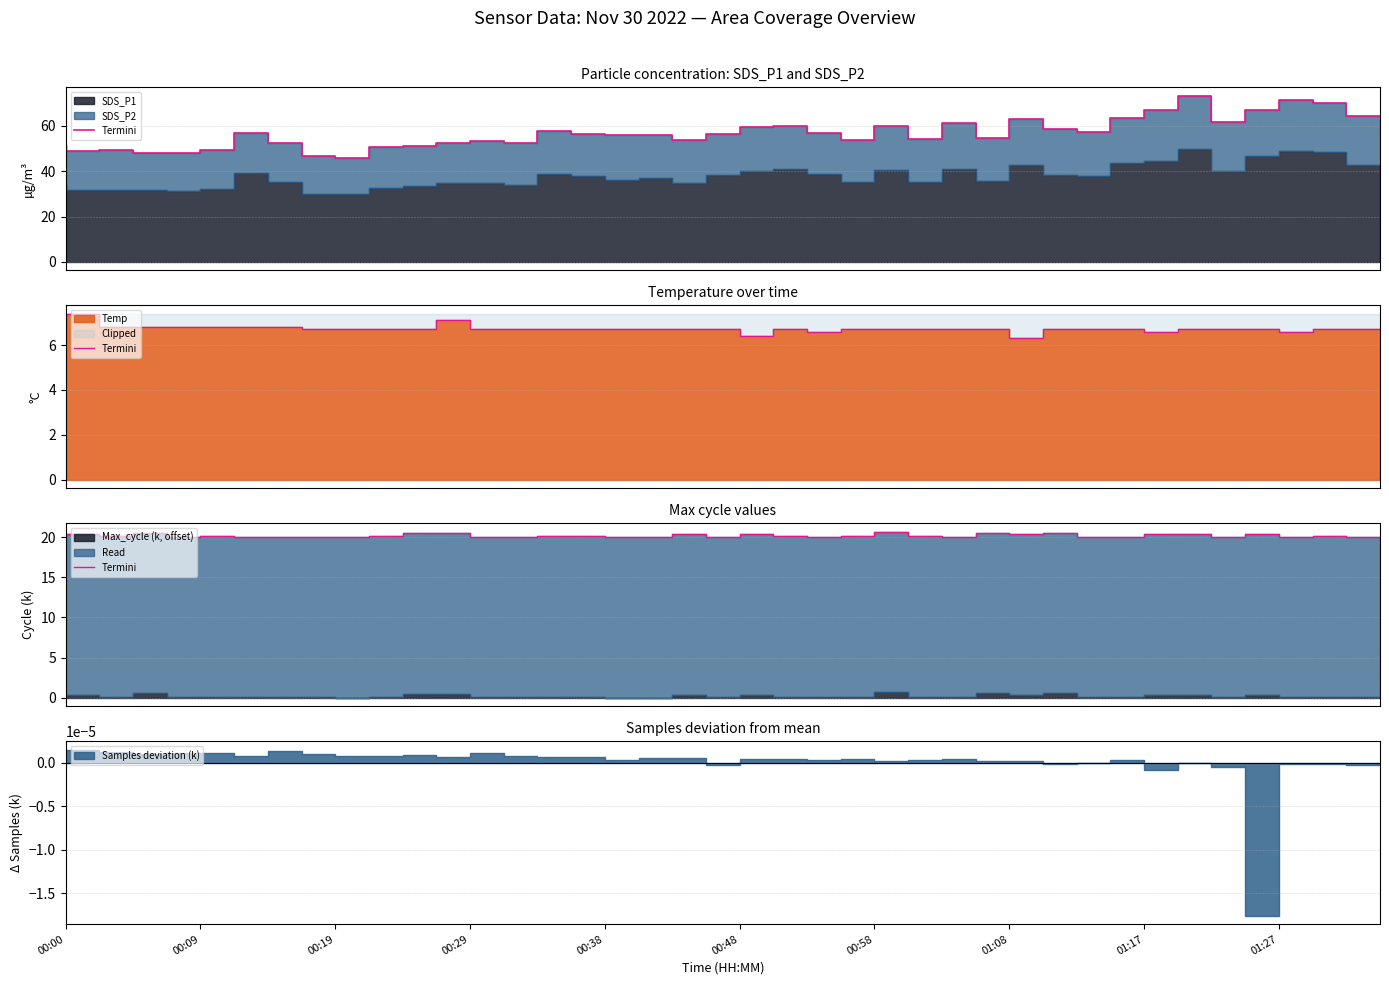

Where is the first local maximum?

00:09